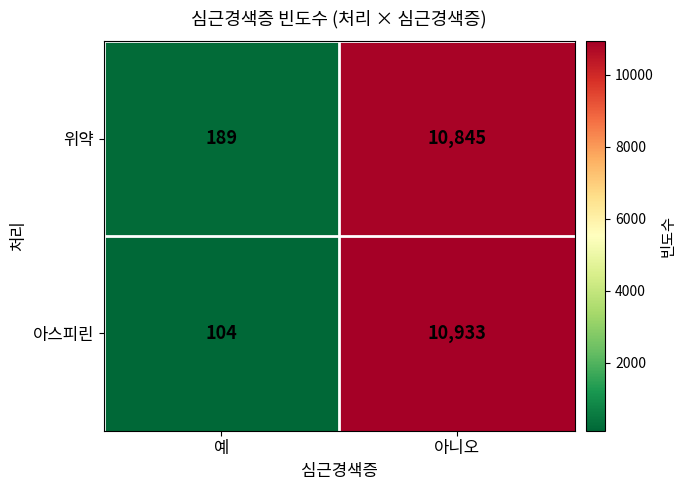

List the series in order of their overall mean, lowest first.

위약, 아스피린